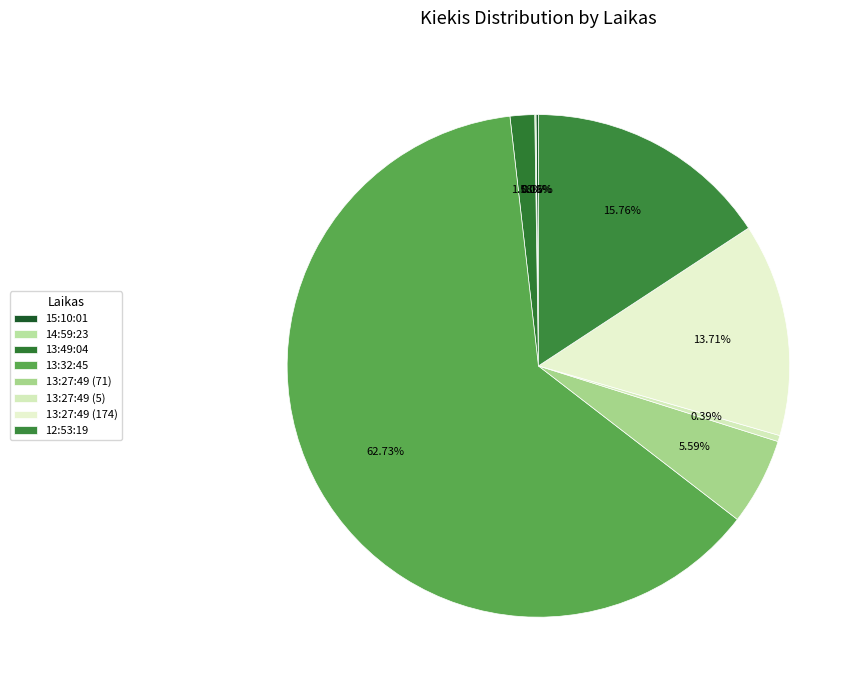

Which slice is the smallest?

14:59:23